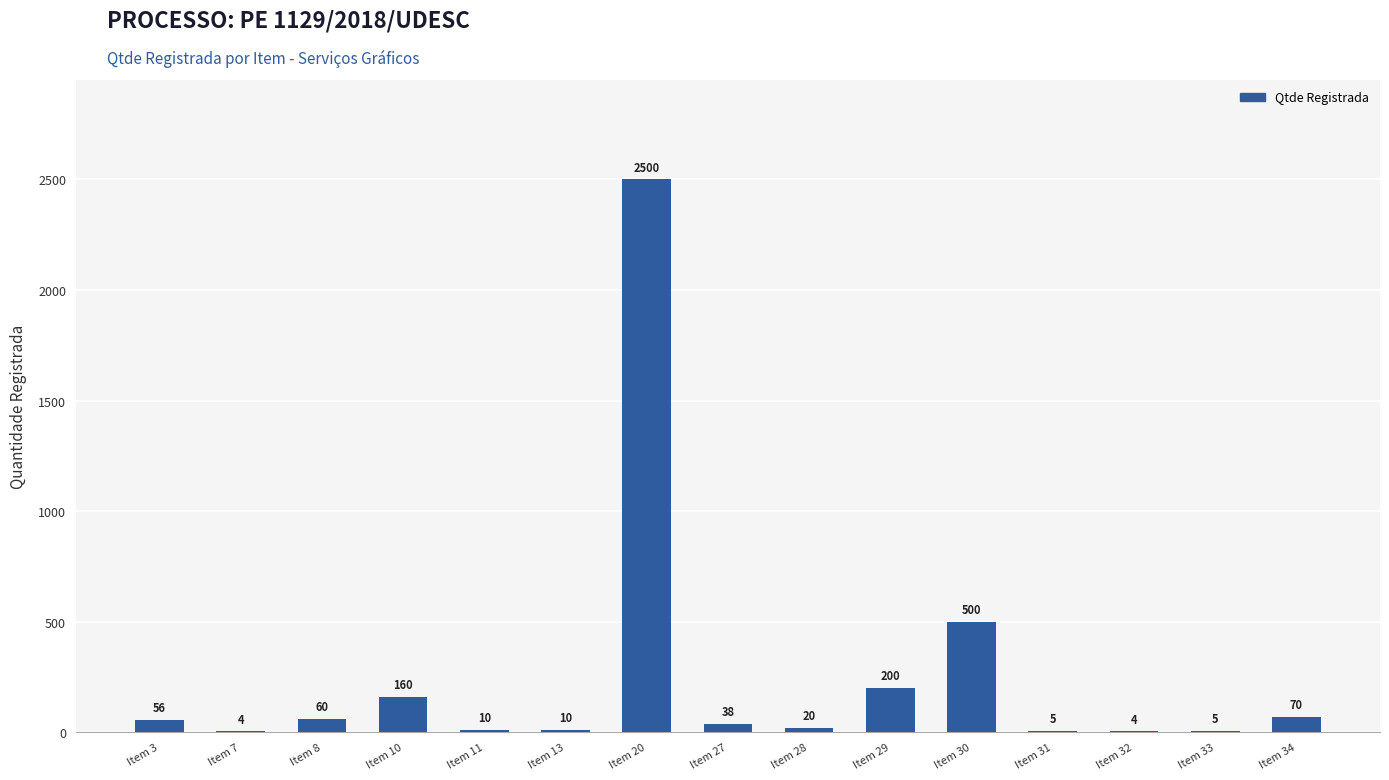

How many data points does each series have?

15